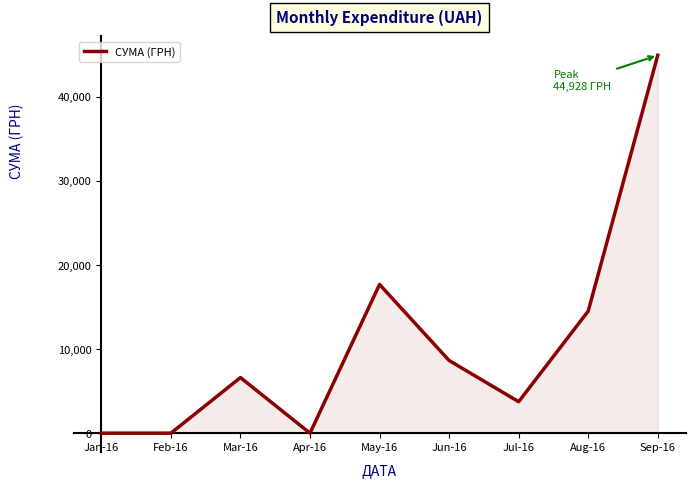

Between Jun-16 and Mar-16, which is larger?

Jun-16